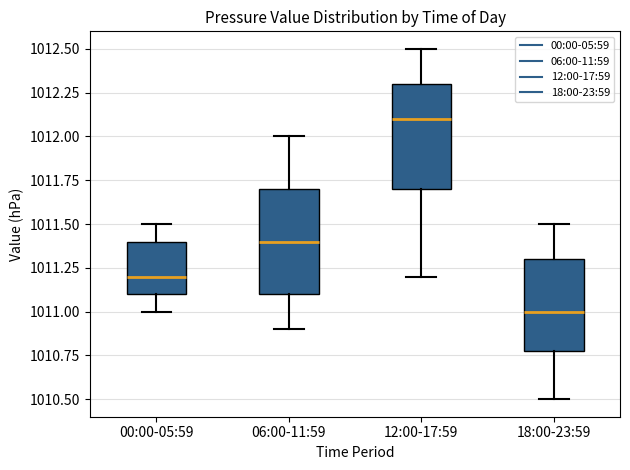

Where does the lower whisker of the box for 12:00-17:59 end on the y-axis? The values are not printed on the chart, so give them approximately, as read against the axis.

1011.2